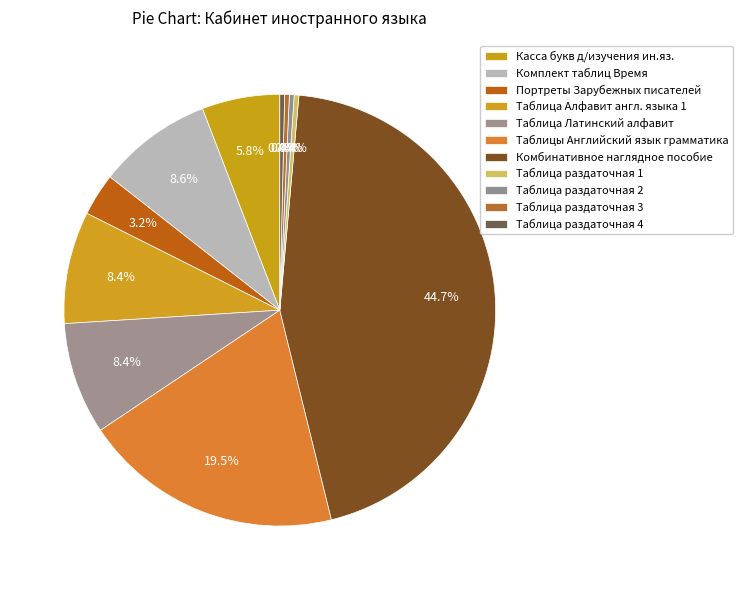

To the nearest percent, what is the average slice percentage?

9%